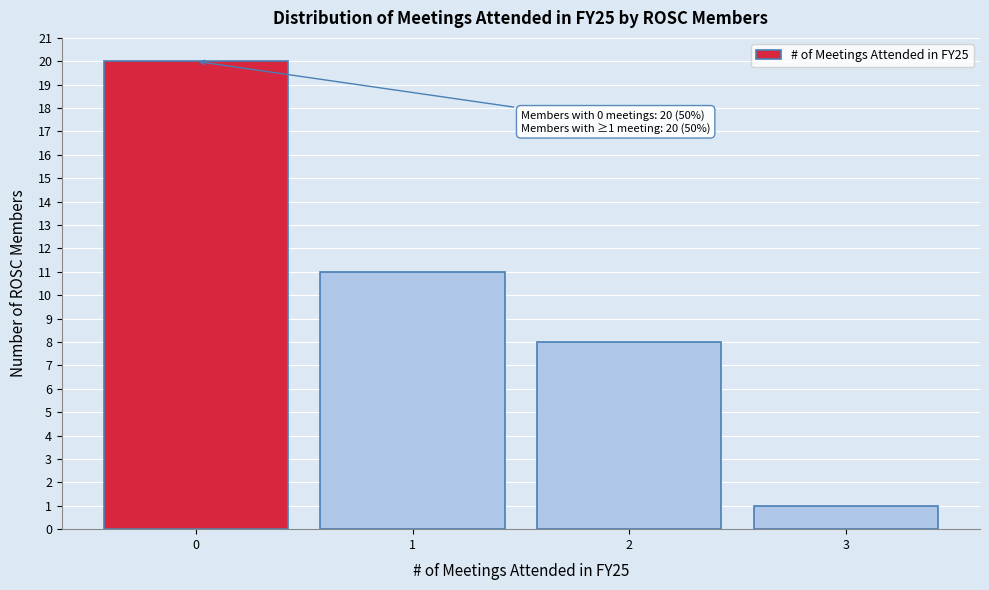

Over which range of the x-axis is the bar tallest?

-0.5 to 0.5